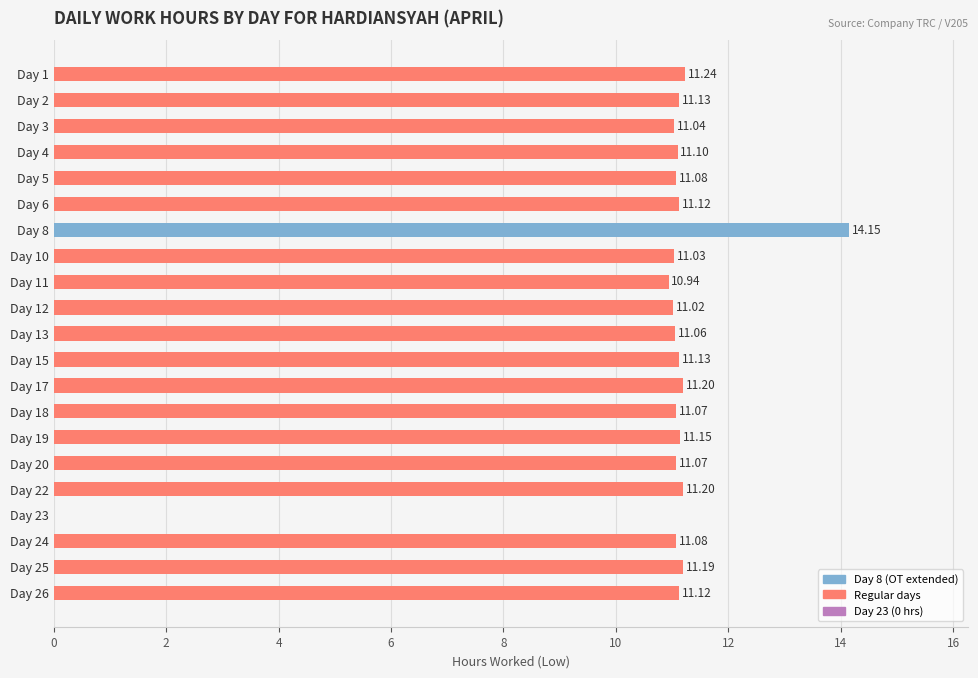

What is the sum of all values?

225.1